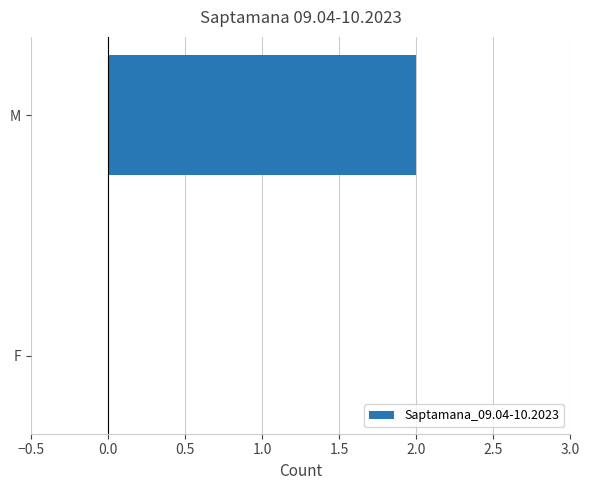

How many data points does each series have?

2